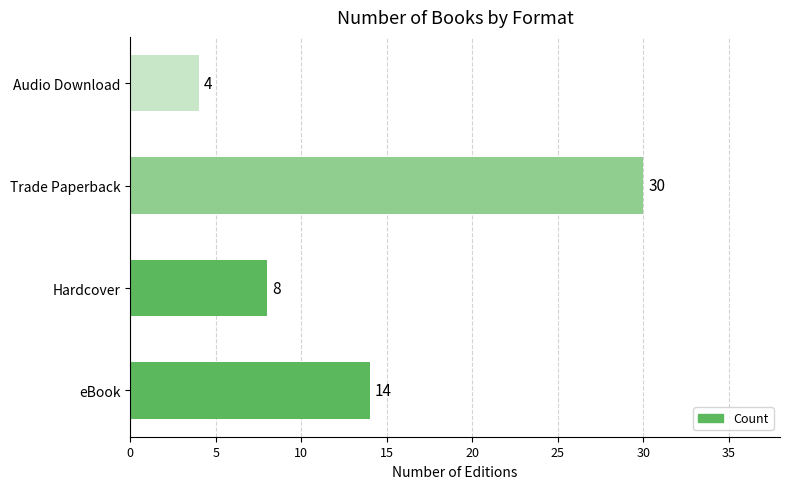

What is the average value?

14